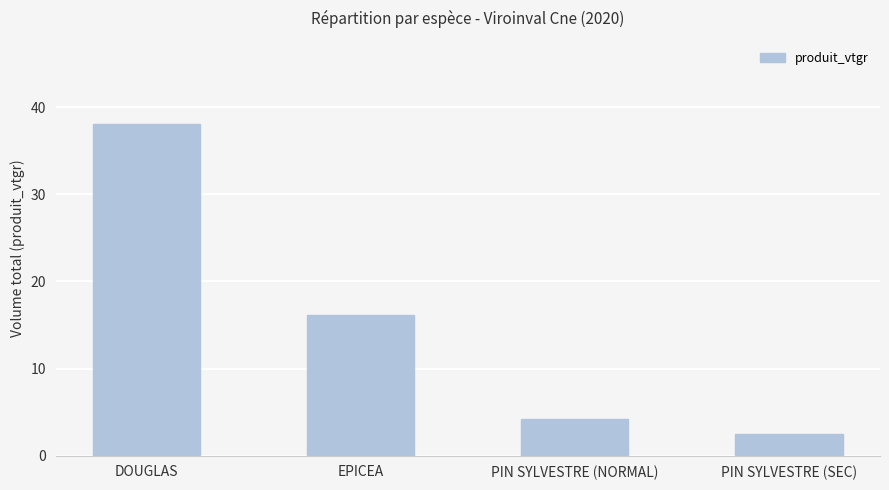

What is the smallest value displayed?

2.5